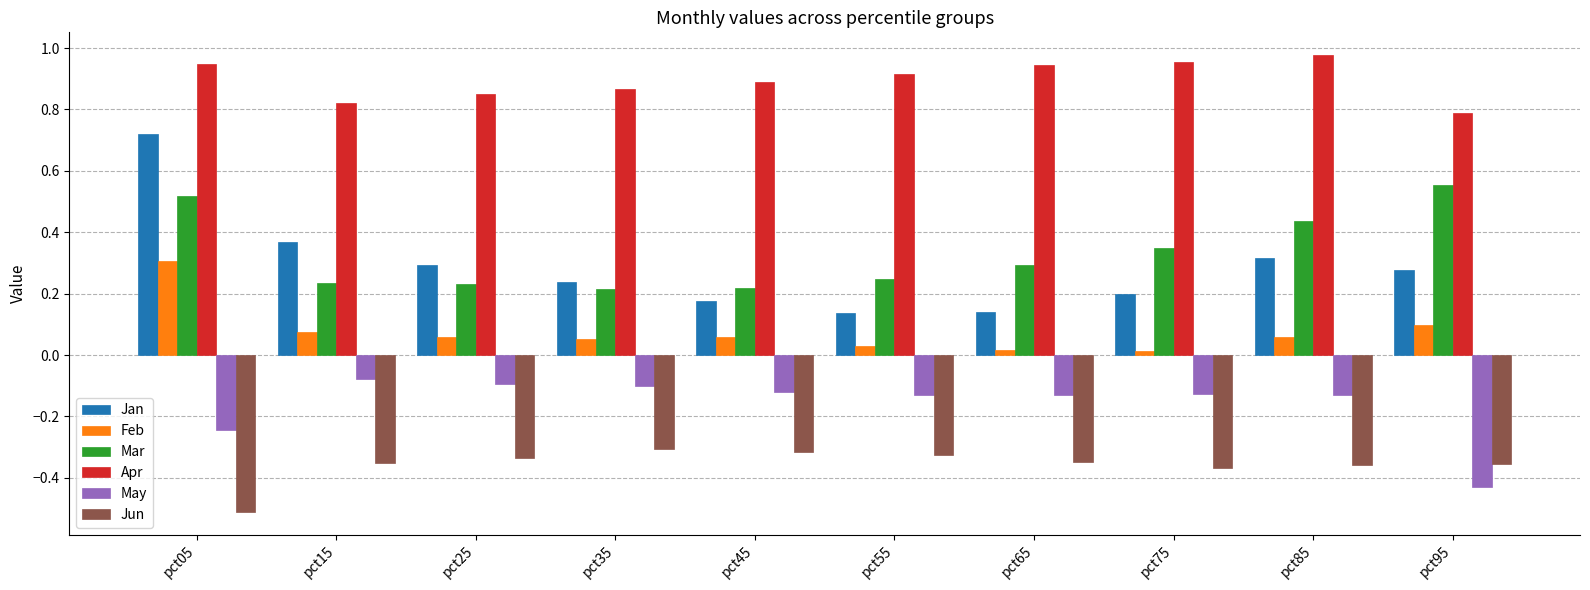

Which series changed the most between pct45 and pct85?

Mar